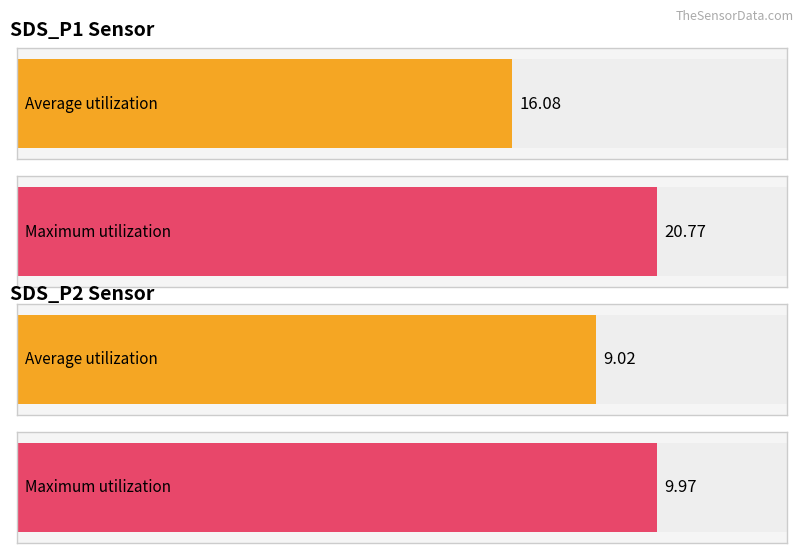

Between SDS_P1 and SDS_P2, which series saw the biggest shift?

Maximum utilization